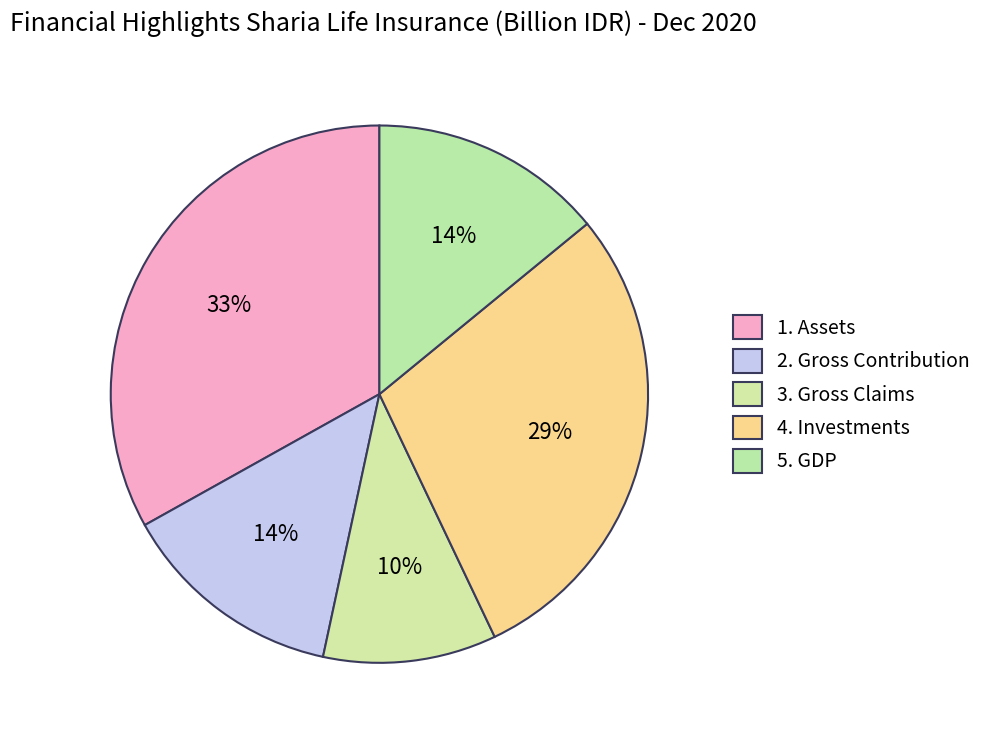

How many segments does this pie chart have?

5